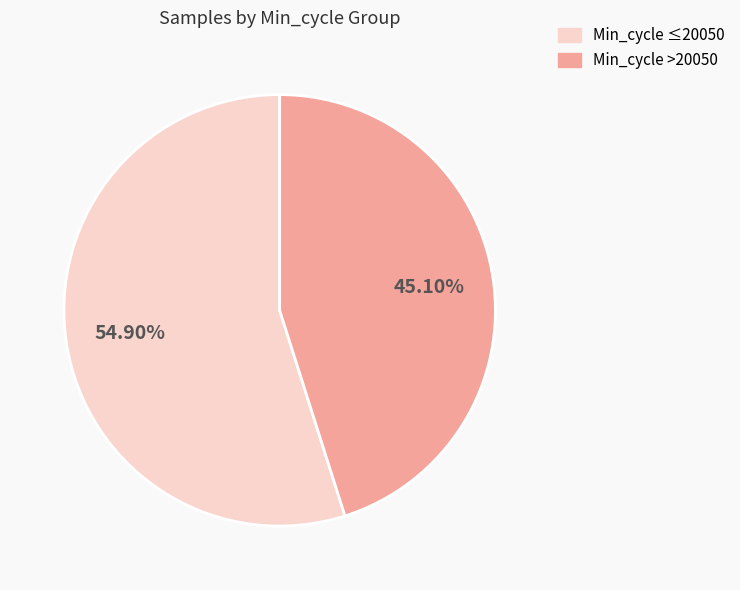

Is there any slice that represents more than half of the pie?

Yes